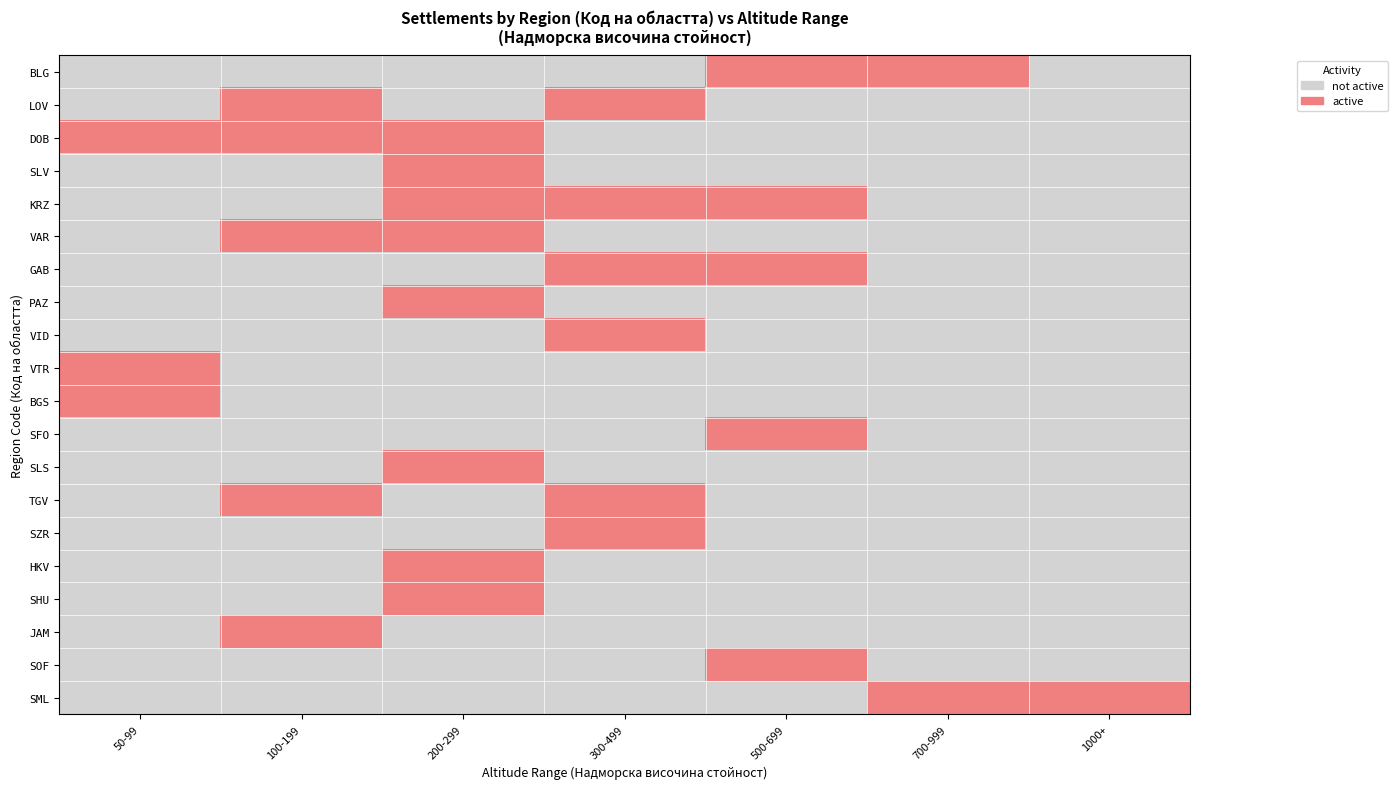

What is the total value across all series at 100-199?

5